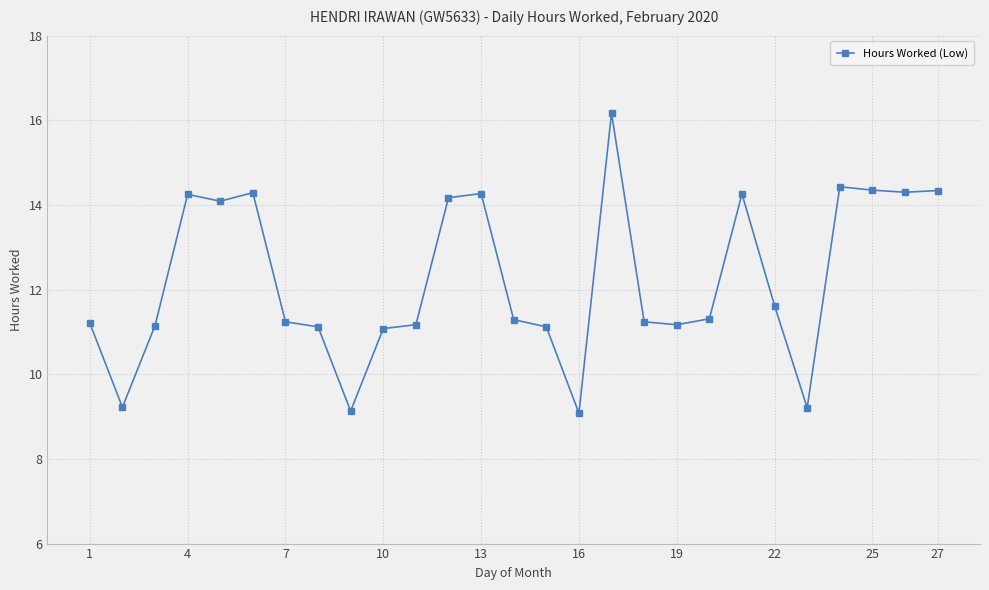

What is the difference between the maximum and minimum values?

7.1